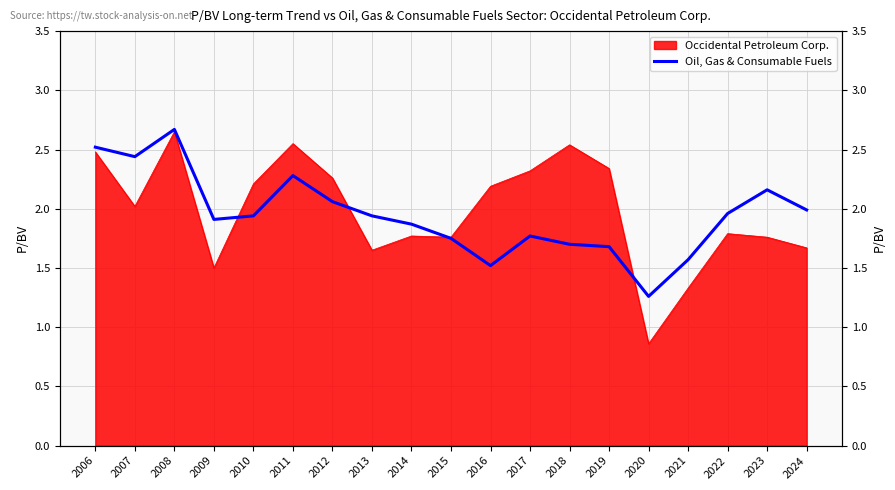

Which label corresponds to the largest value in the chart?

2008